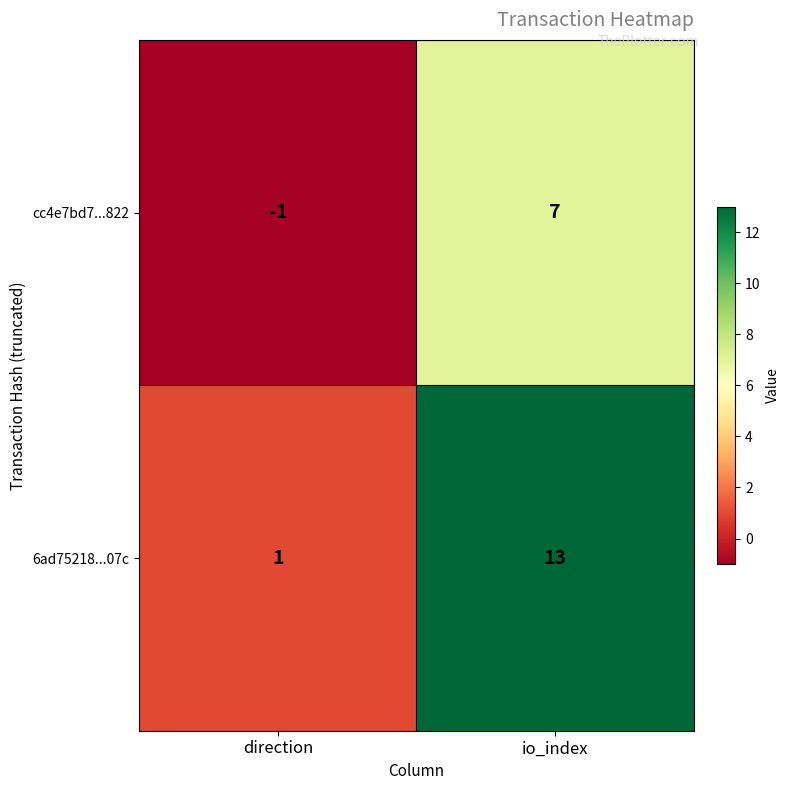

Which series has the largest total across all categories?

6ad75218...07c